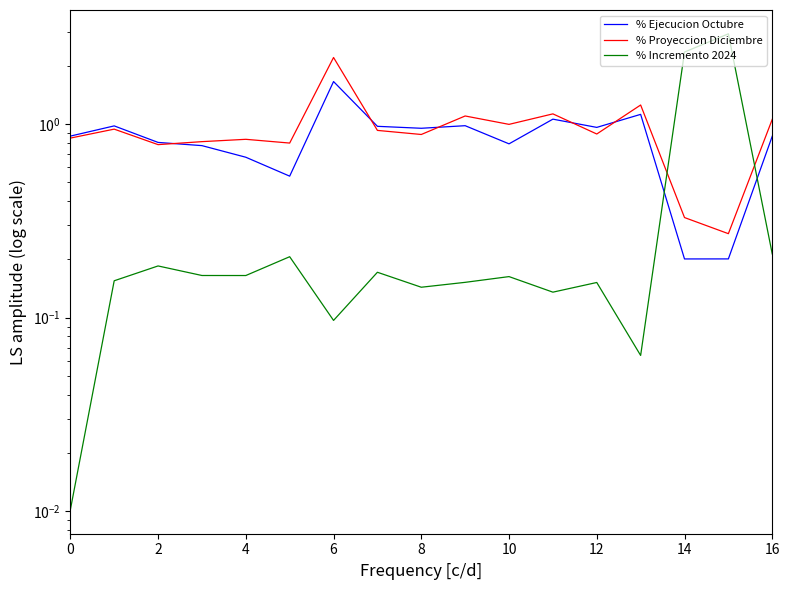

How many lines are shown in the chart?

3